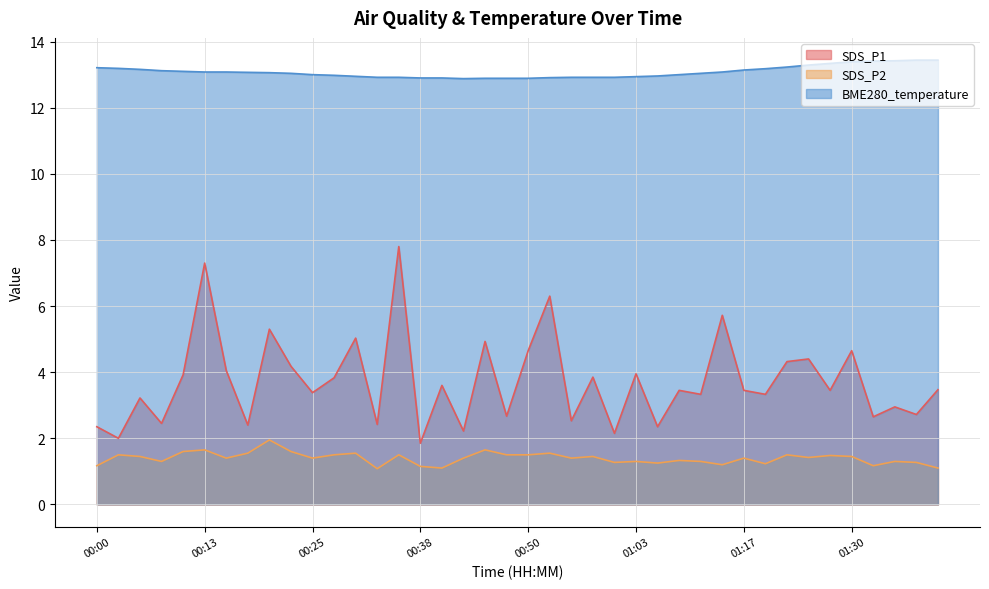

What is the spread (max minus min) of values at 01:11?

11.7